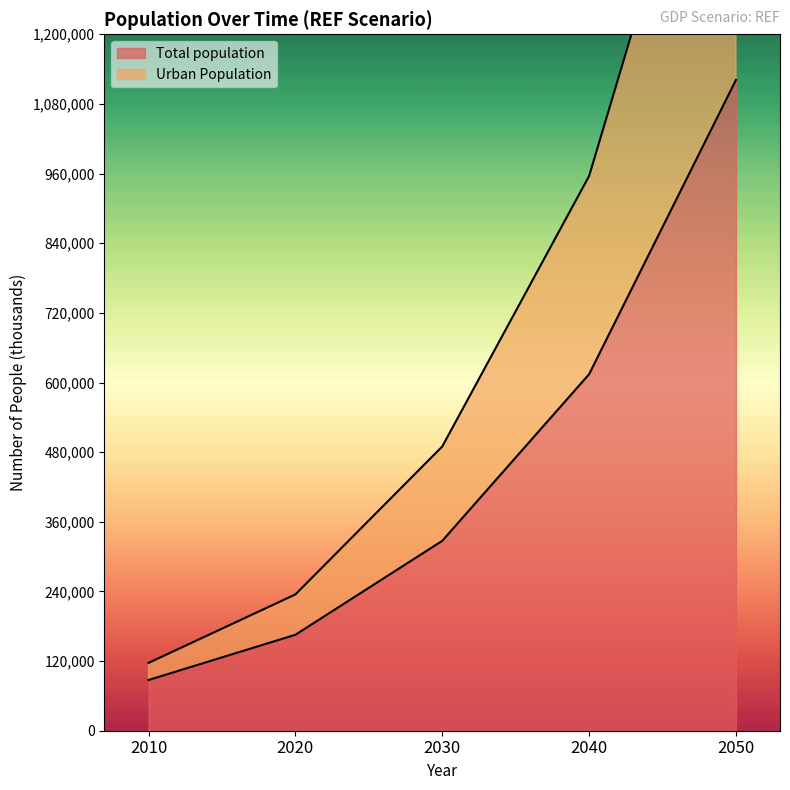

Which series has the largest range (max minus min)?

Urban Population